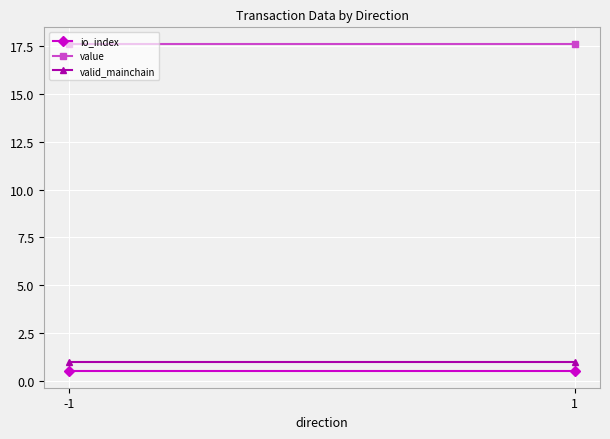

Is it true that valid_mainchain equals 1.0 at 1?

True